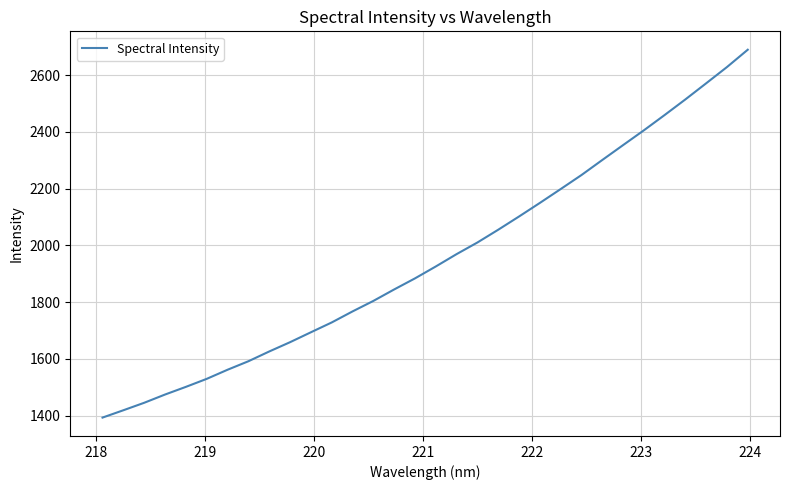

What is the difference between the maximum and minimum values?

1297.1